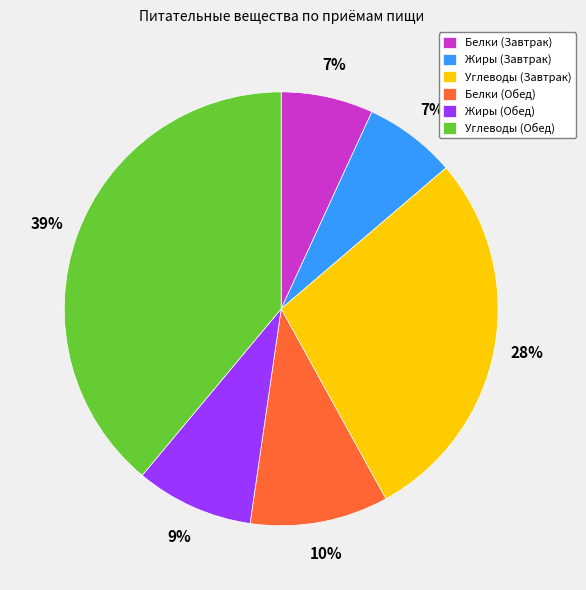

To the nearest percent, what portion does Белки (Обед) represent?

10%